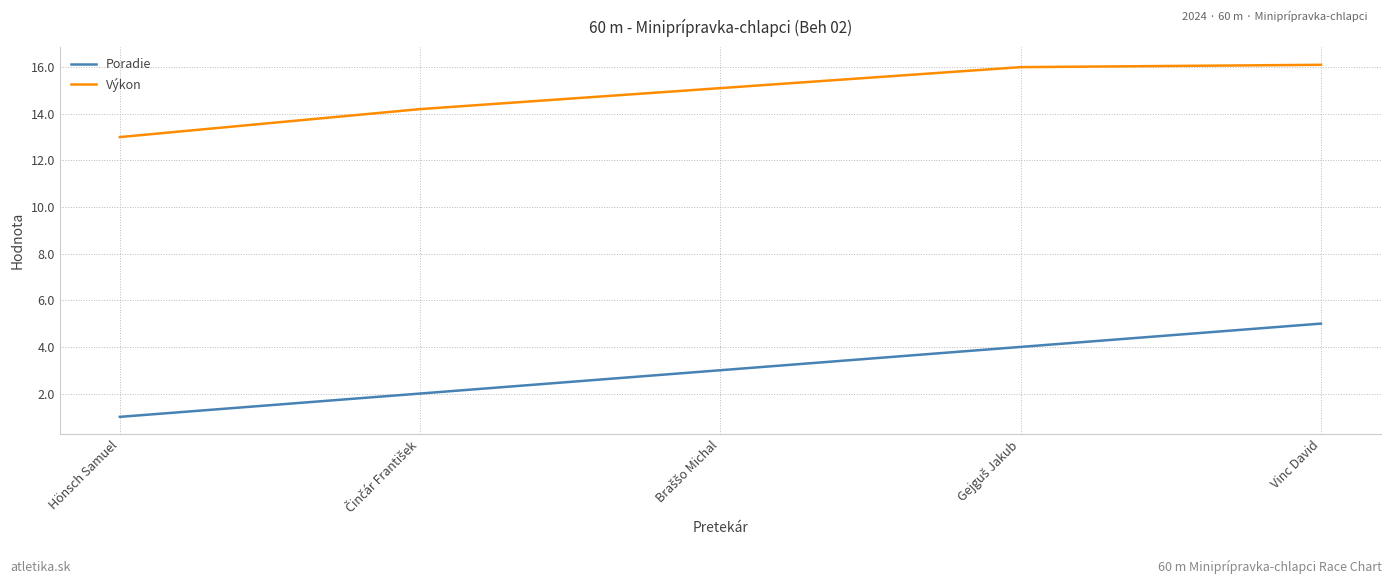

True or false: Poradie and Výkon cross at least once.

False